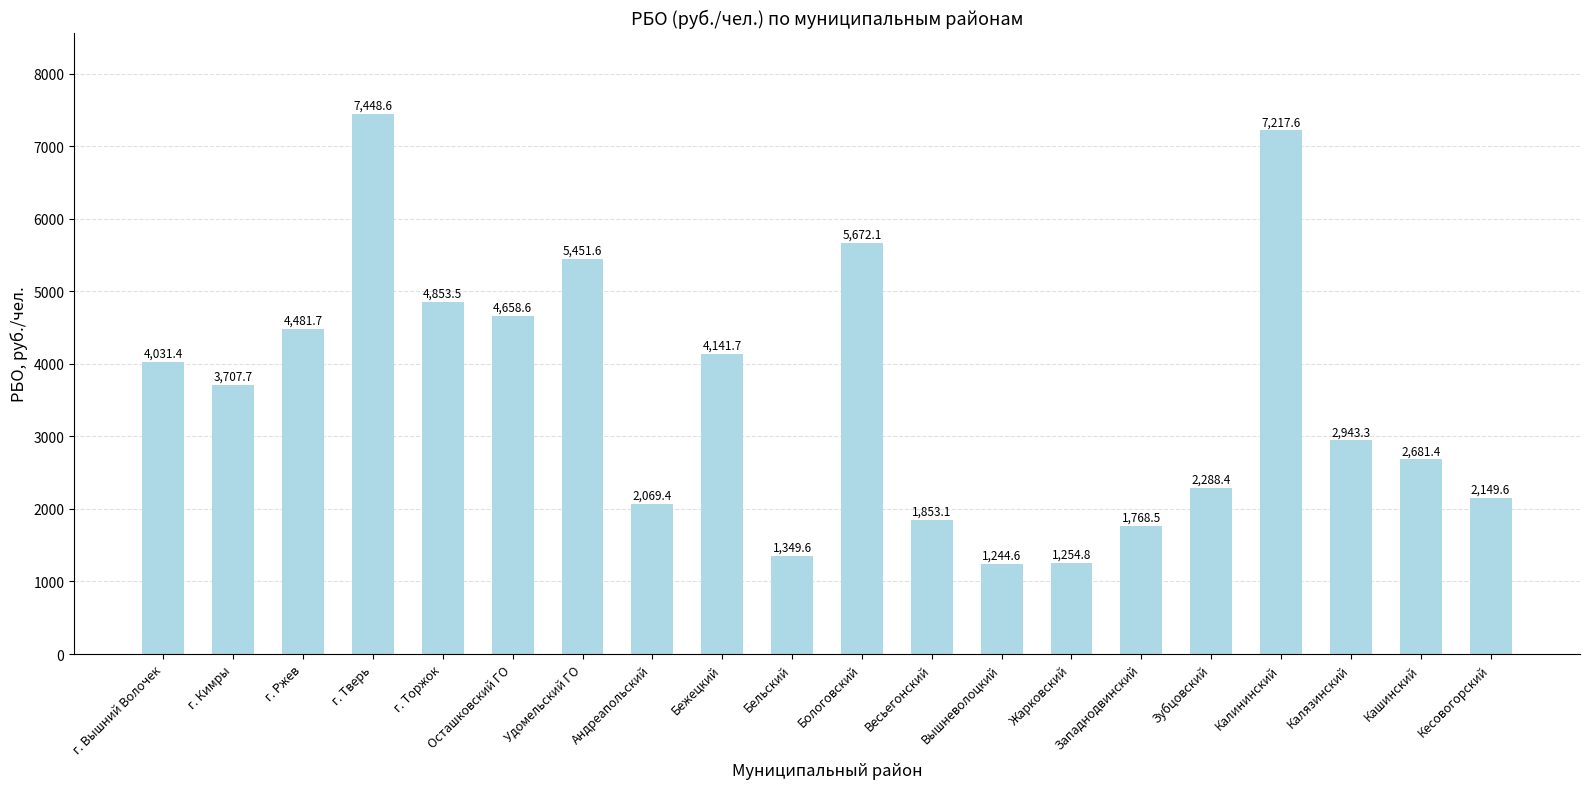

Does the chart contain stacked bars?

No